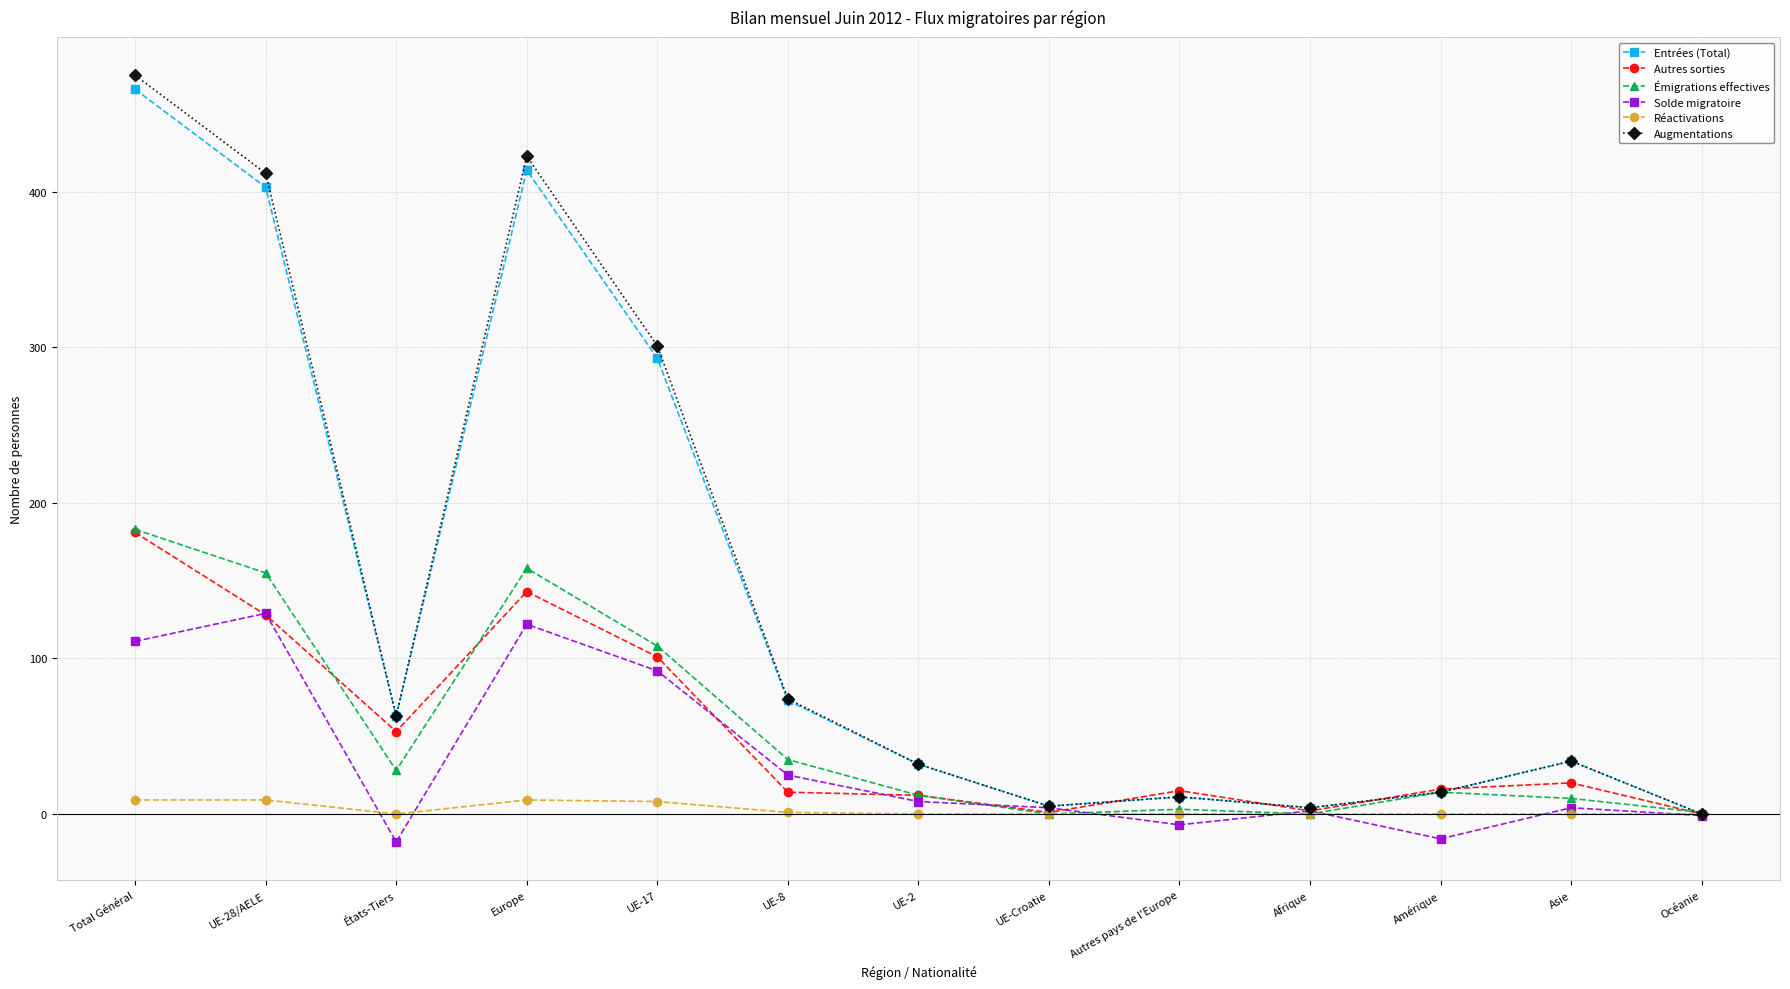

At which category does Émigrations effectives reach its first local valley?

États-Tiers